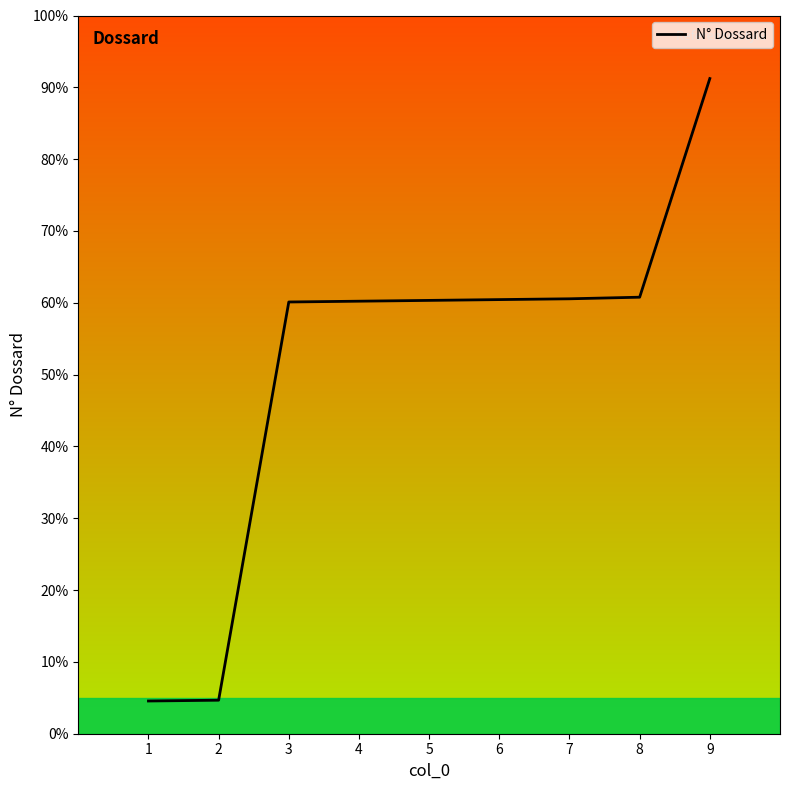

Does the chart display data point markers on the line(s)?

No